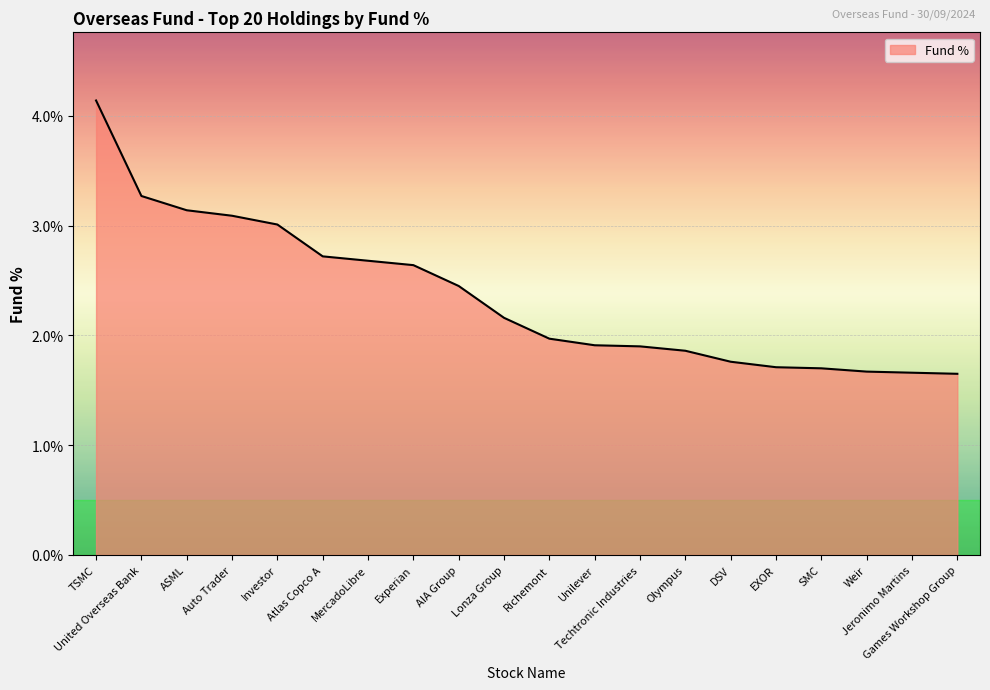

What is the maximum value shown in the chart?

4.1